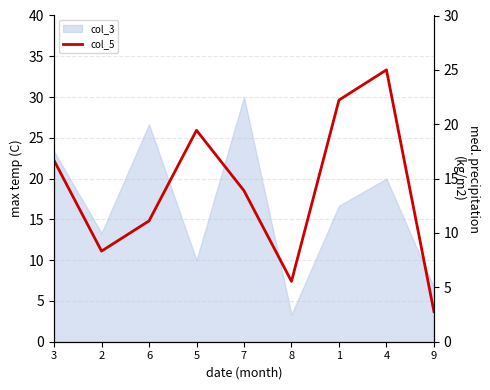

Reading left to right, list all the values displayed in this chart.

3=16.7	2=8.3	6=11.1	5=19.4	7=13.9	8=5.6	1=22.2	4=25.0	9=2.8